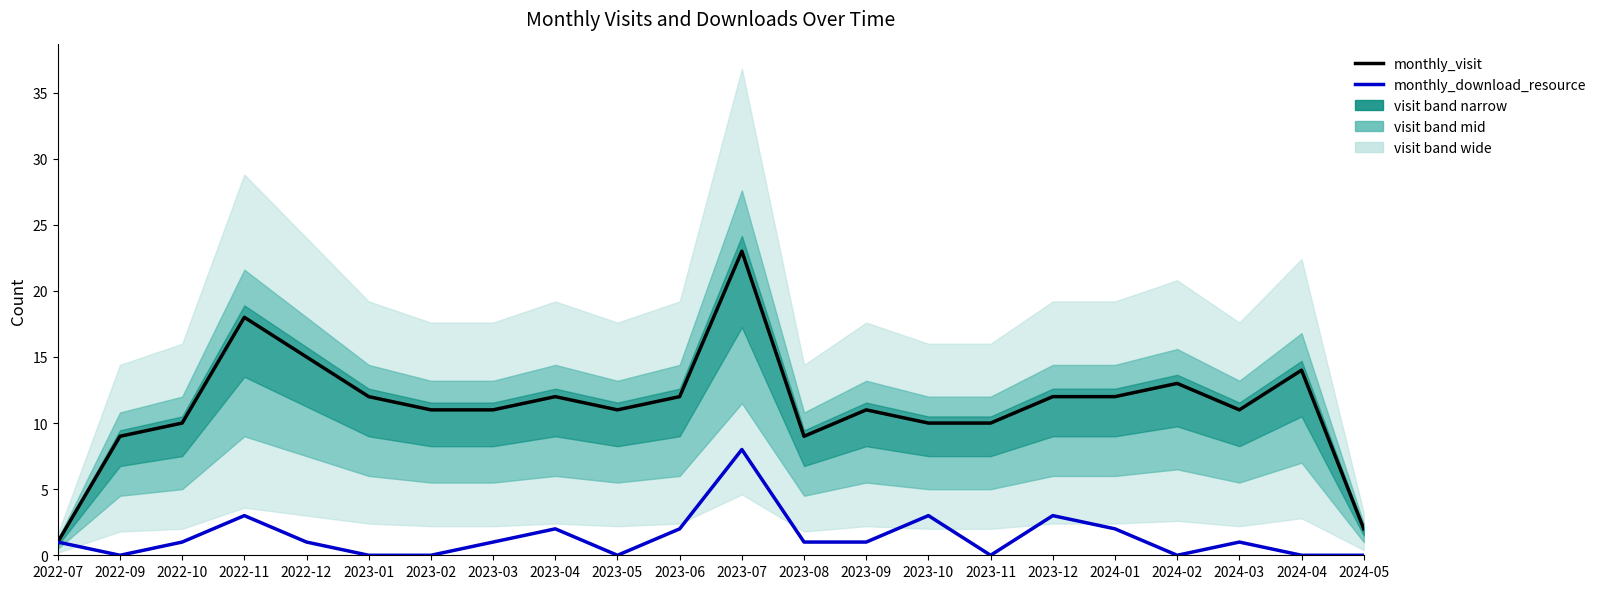

How many categories are shown in the chart?

22